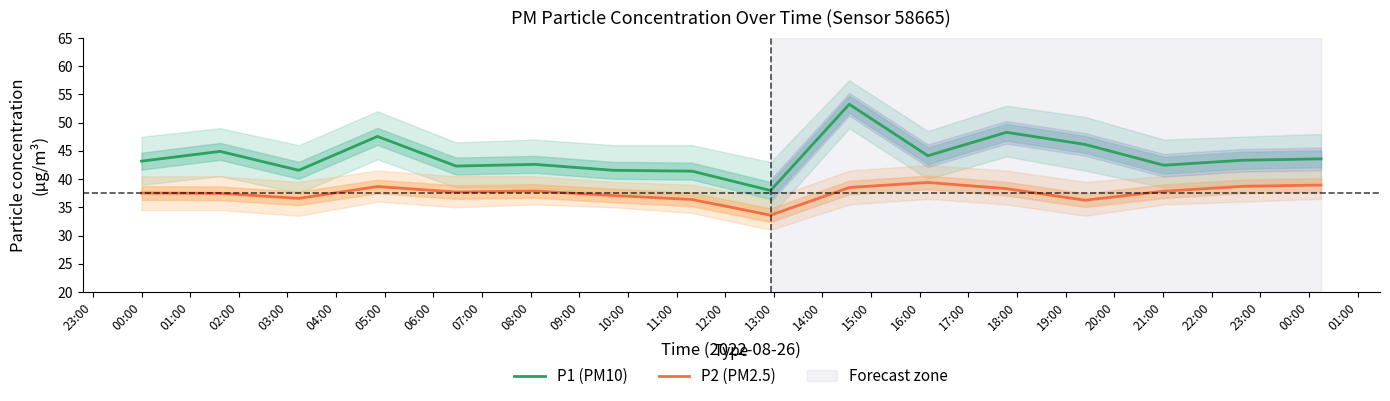

True or false: P2 (PM2.5) and P1 (PM10) cross at least once.

False